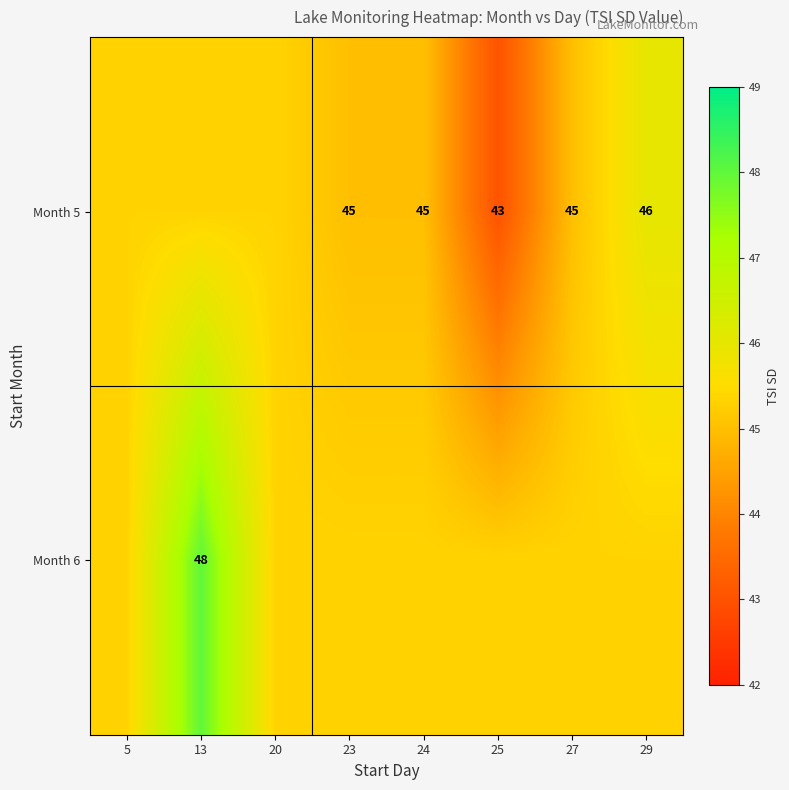

List the labels in order of Month 6 value, largest first.

13, 5, 20, 23, 24, 25, 27, 29